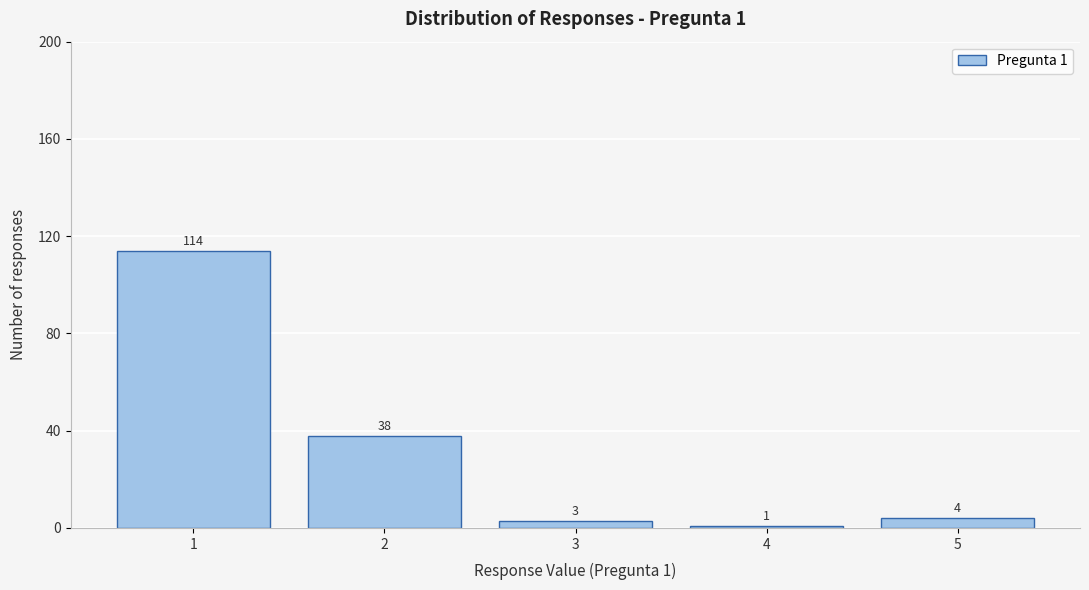

Which range on the x-axis has the tallest bar?

0.5 to 1.5